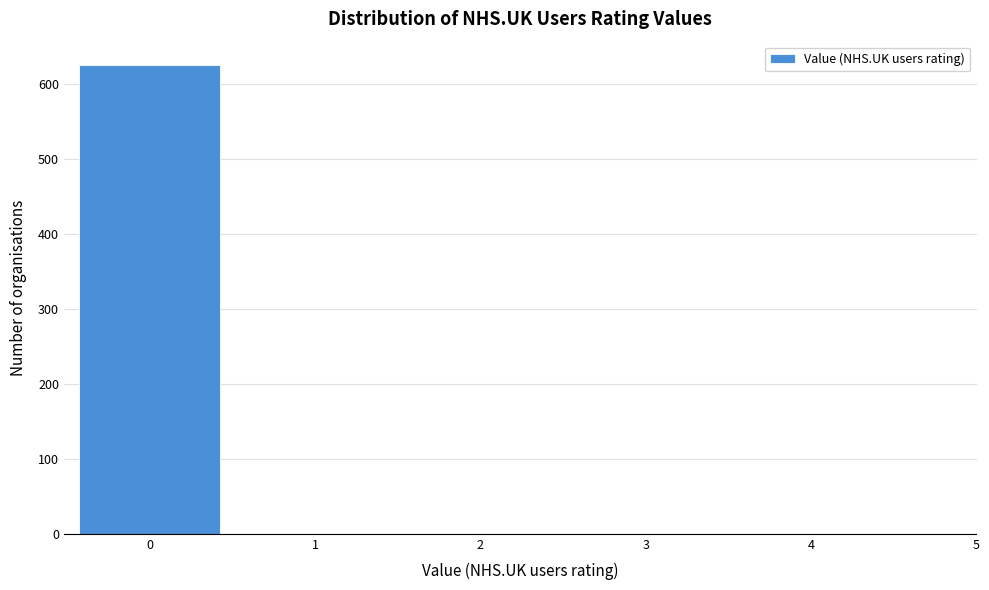

How tall is the bar that spans -0.5 to 0.5 on the x-axis? The values are not printed on the chart, so give them approximately, as read against the axis.

630